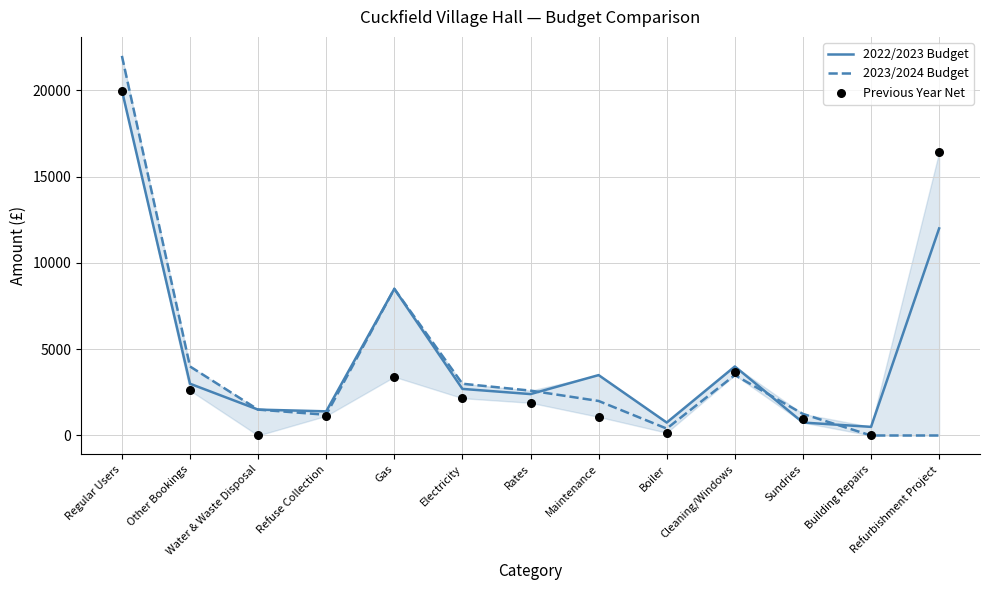

Which series has the largest Y range (max minus min)?

2023/2024 Budget